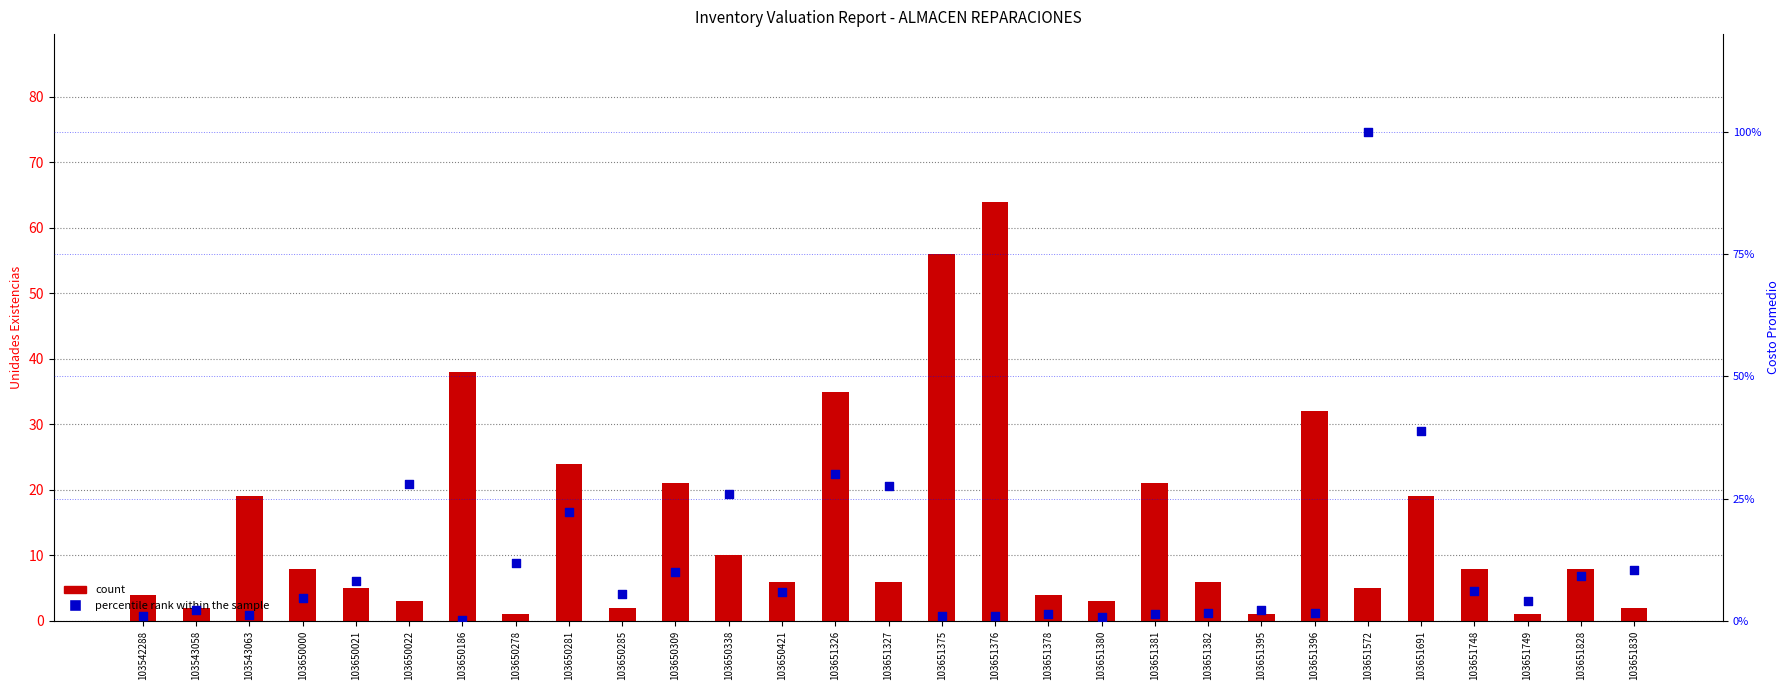

What is the total value across all series at 103651749?

5.1